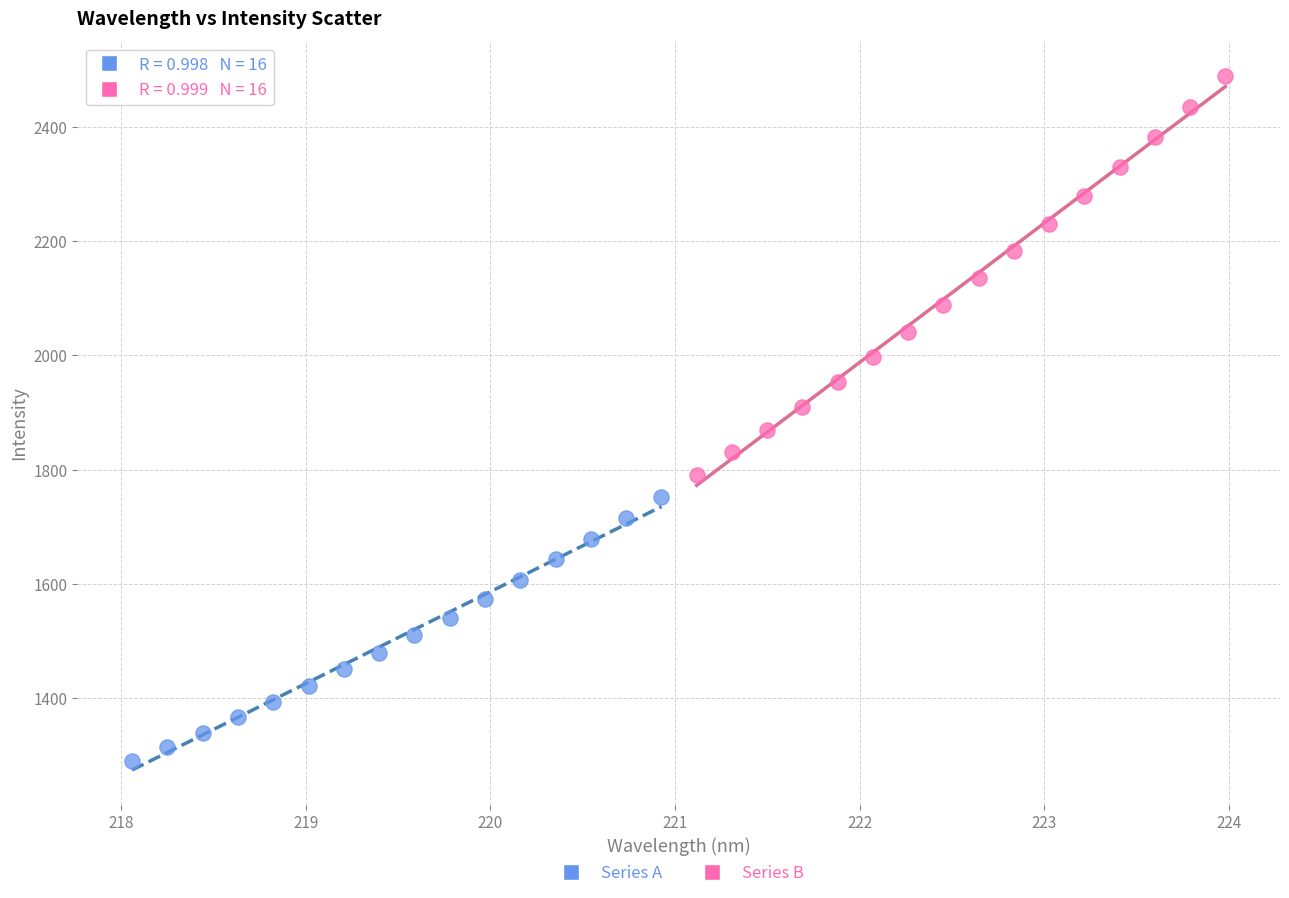

Which series has the widest spread of Y values?

Series B